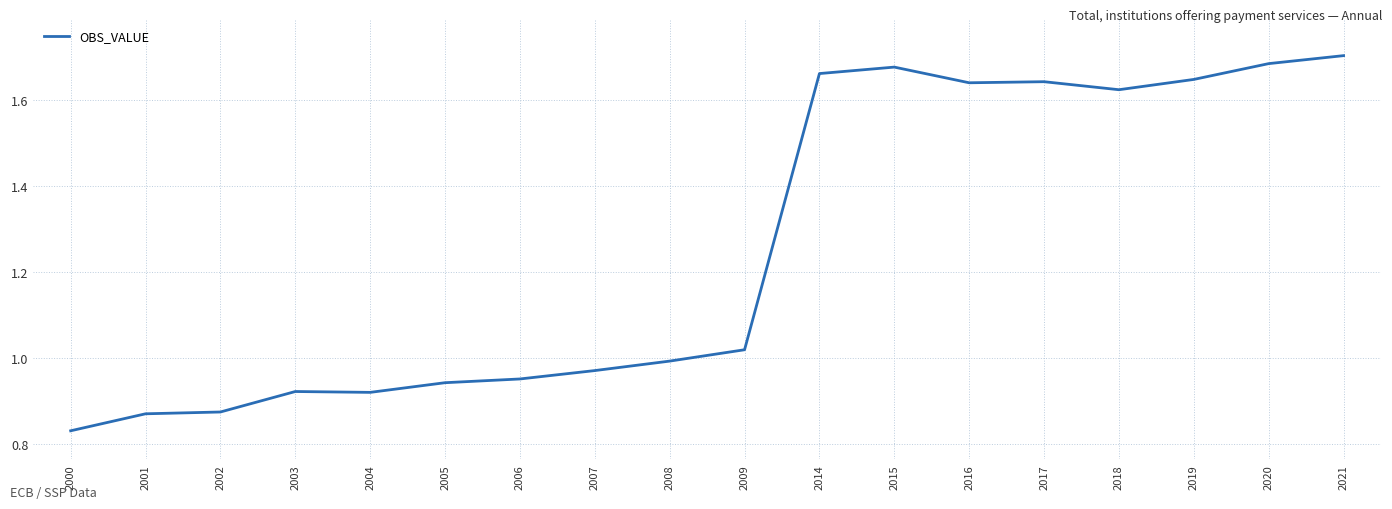

The chart shows a value of 2.2 at 2014. True or false?

False